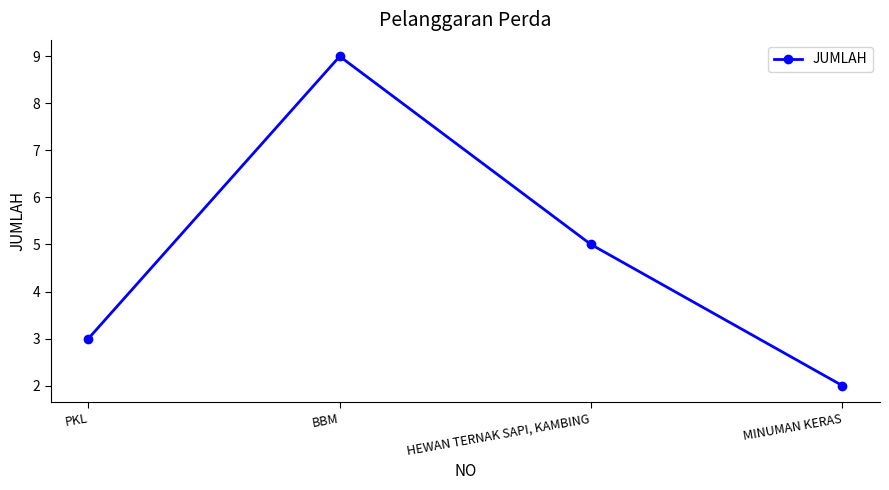

Reading left to right, extract all data points from this chart.

PKL=3	BBM=9	HEWAN TERNAK SAPI, KAMBING=5	MINUMAN KERAS=2